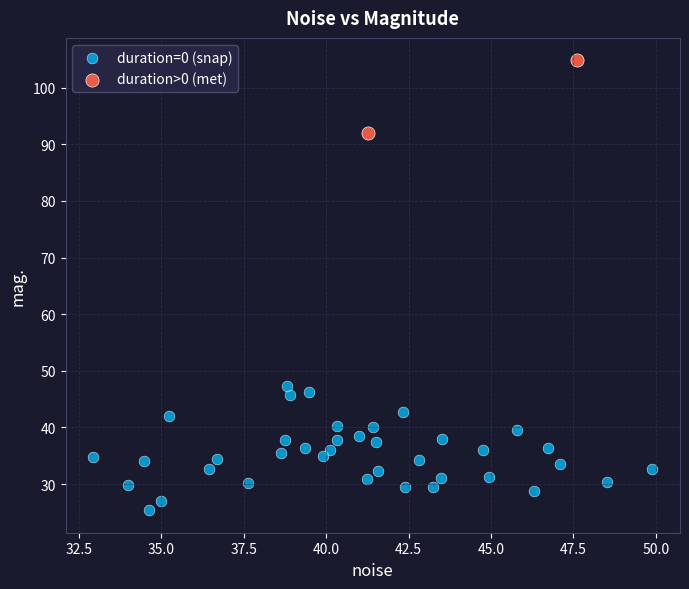

Which series reaches the minimum Y coordinate?

duration=0 (snap)